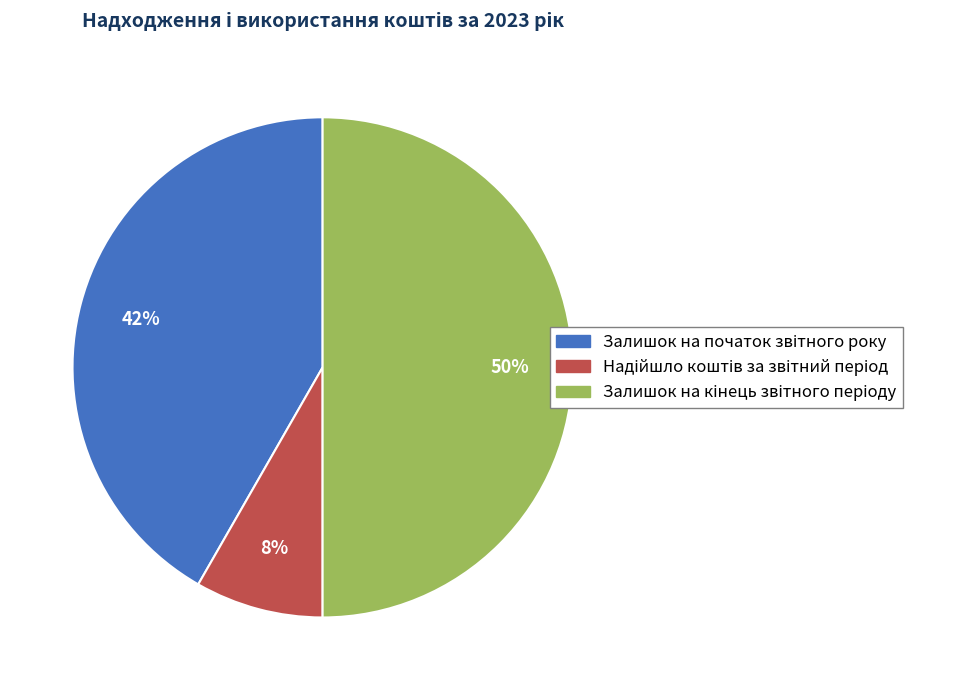

How many slices are in this pie chart?

3